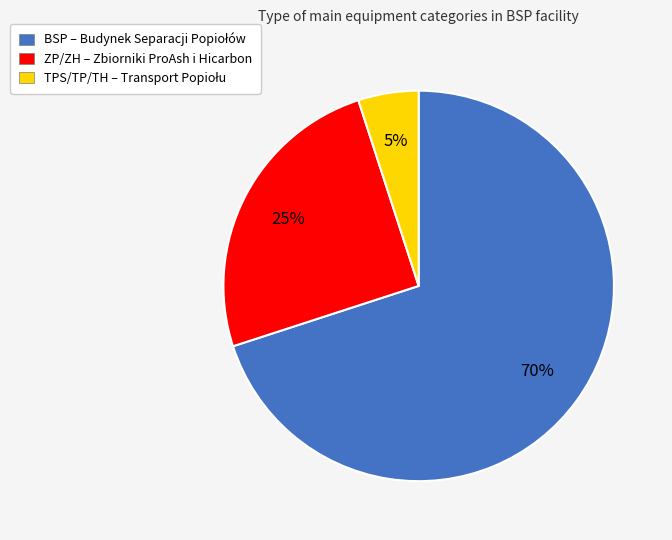

Which category accounts for the majority?

BSP